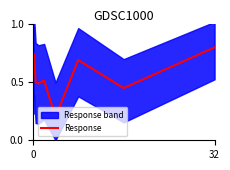

What is the difference between the maximum and minimum values?

0.6